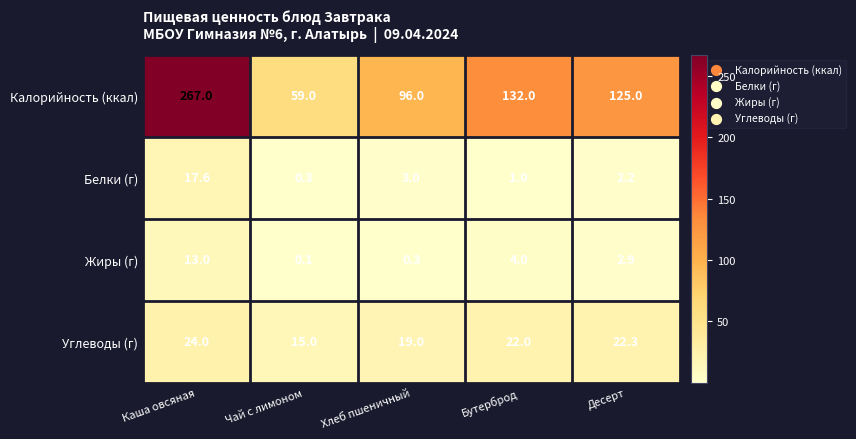

What is the sum of the Белки (г) values at Бутерброд and Чай с лимоном?

1.3